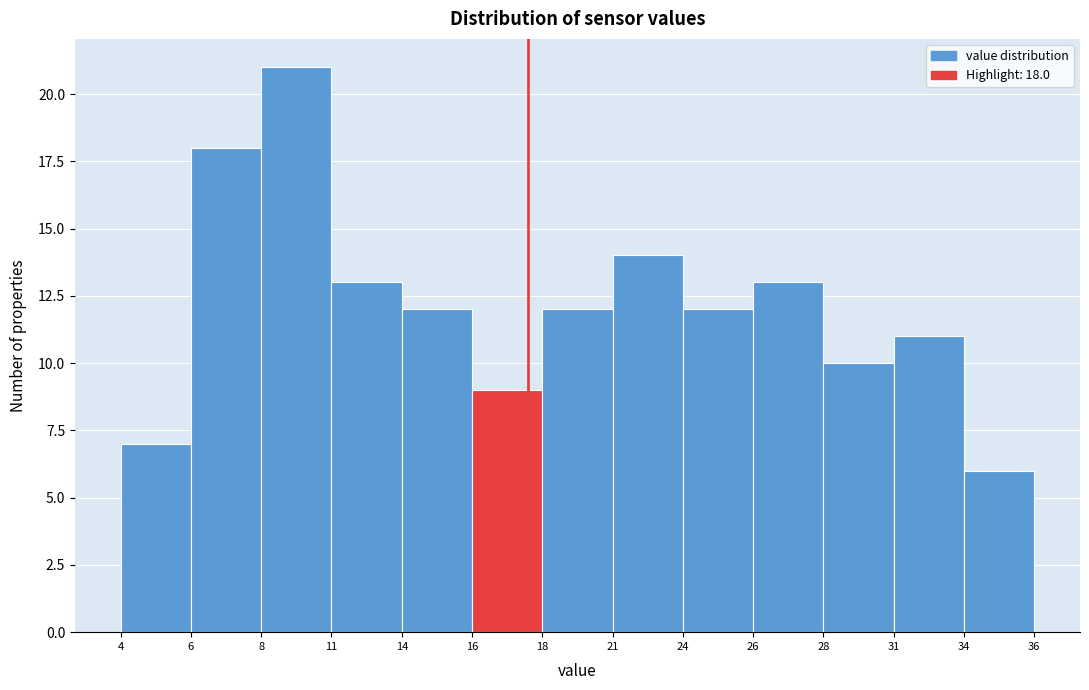

Reading left to right, what are all the values shown in this chart?

7	18	21	13	12	9	12	14	12	13	10	11	6